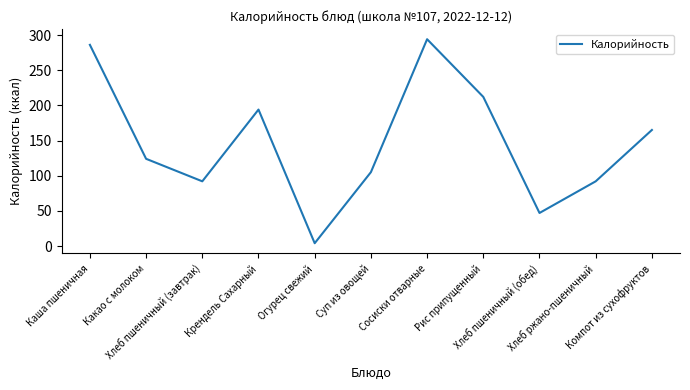

At which category does the data reach its first local valley?

Хлеб пшеничный (завтрак)